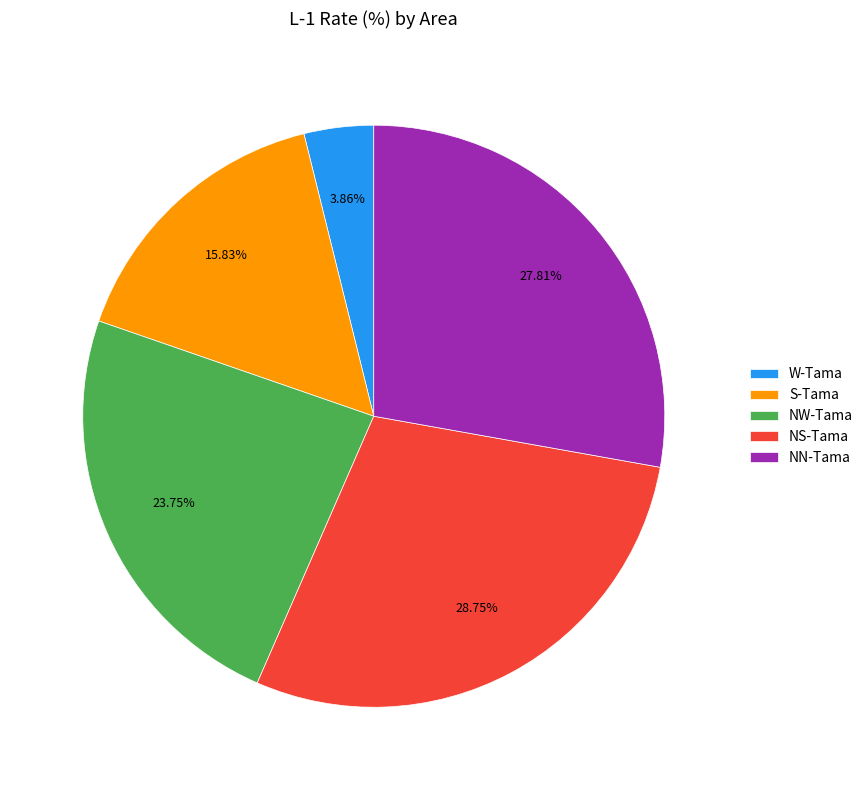

What portion of the pie excludes NW-Tama?

76.2%